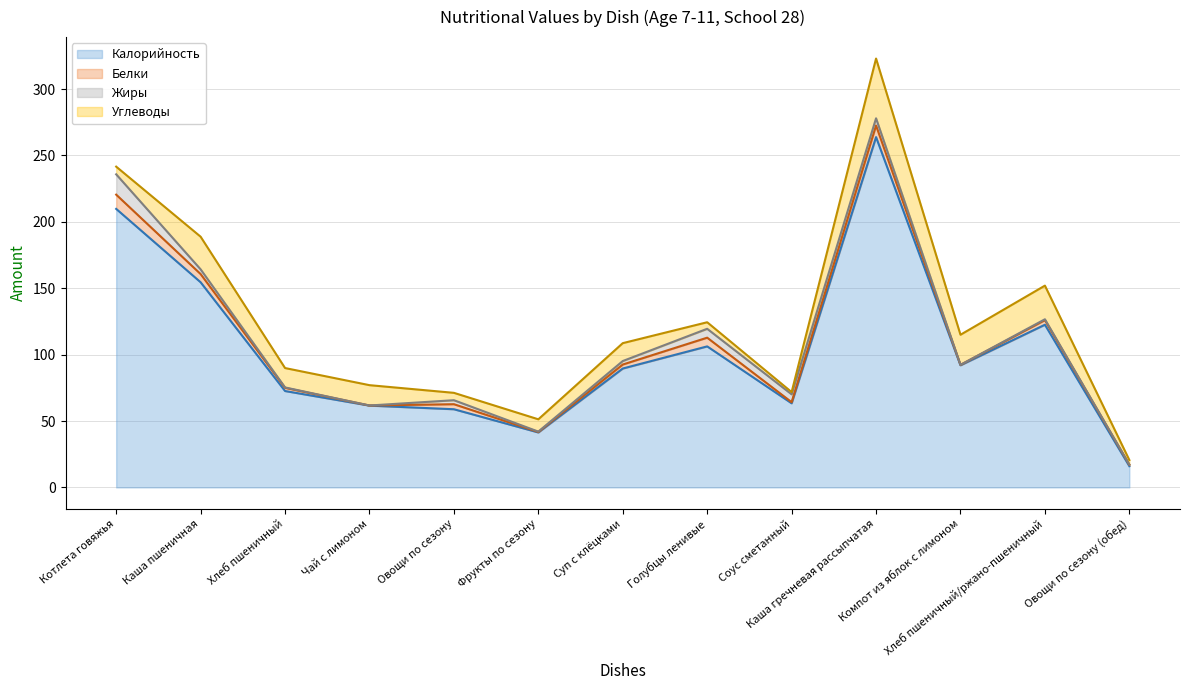

The value of Углеводы at Компот из яблок с лимоном is 22.7. True or false?

True